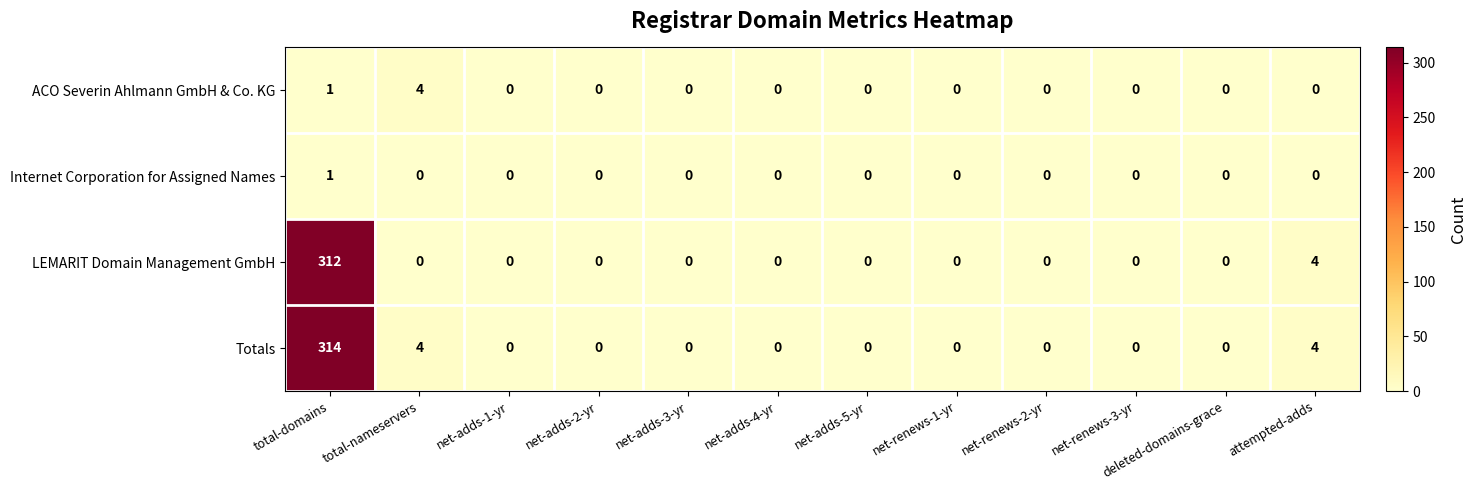

Which series has the largest total across all categories?

Totals